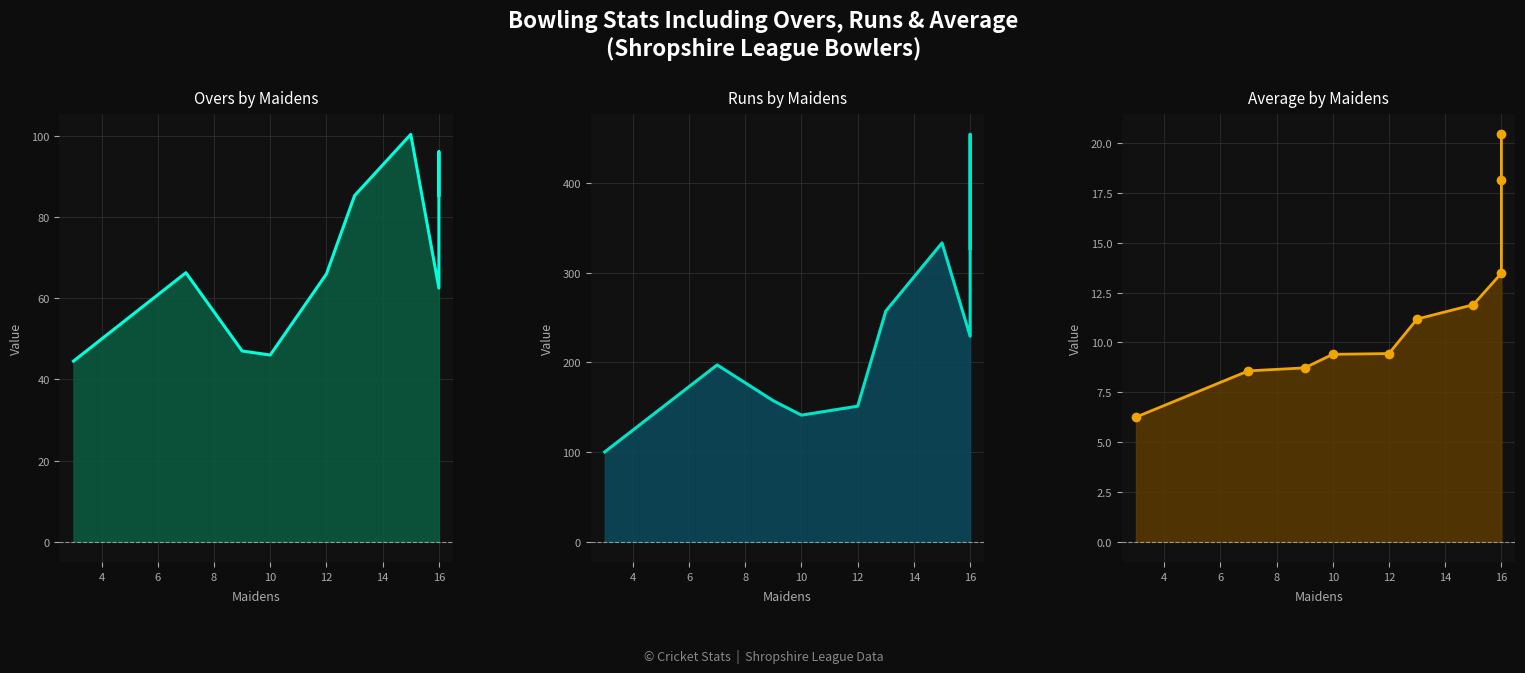

How many lines are shown in the chart?

3